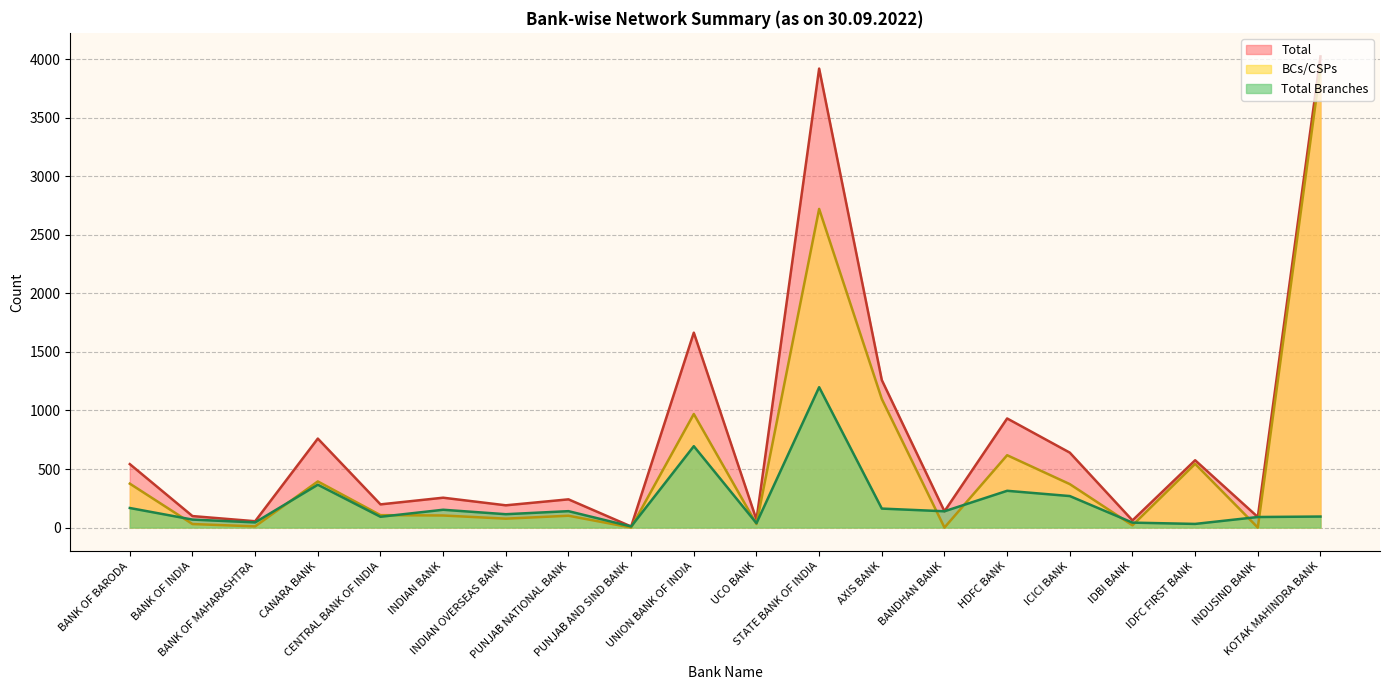

Does the chart have visible grid lines?

Yes